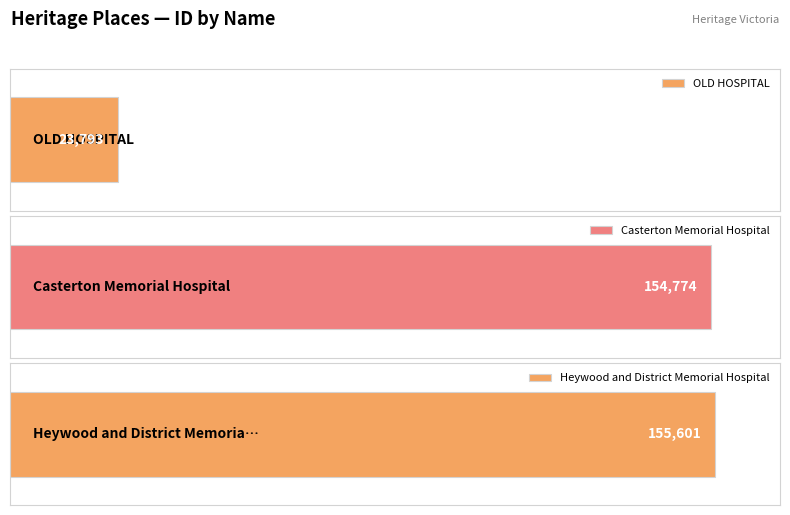

What value does the data have at OLD HOSPITAL?

23793